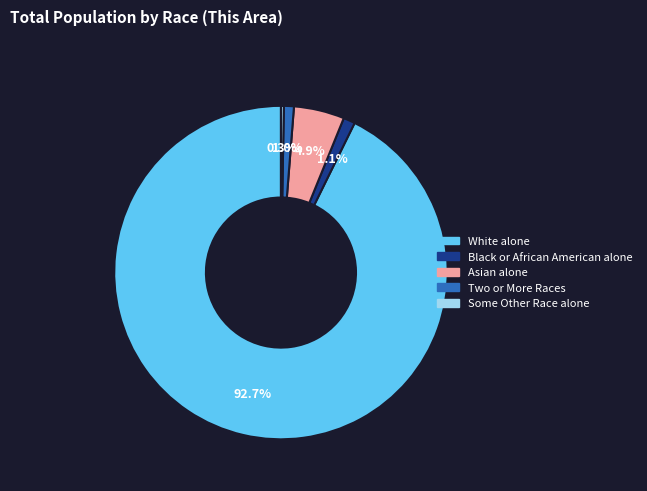

Which has a higher value, Asian alone or Two or More Races?

Asian alone